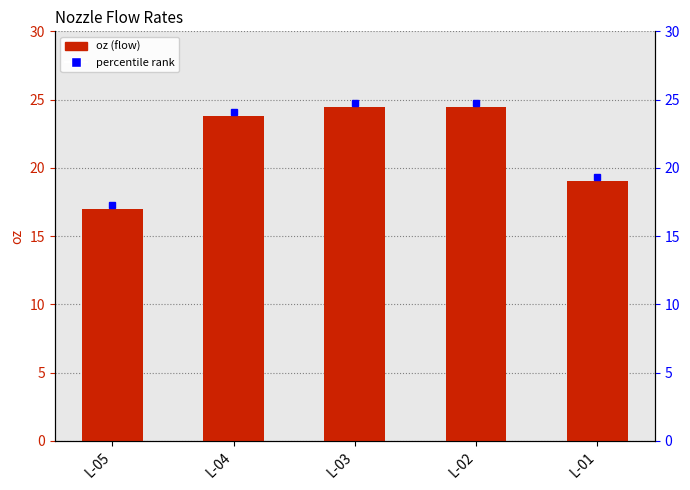

Rank the categories by value from lowest to highest.

L-05, L-01, L-04, L-03, L-02